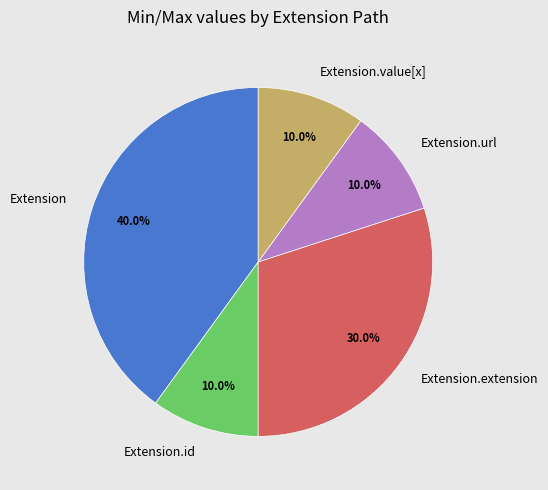

What percentage do Extension and Extension.url together represent?

50.0%